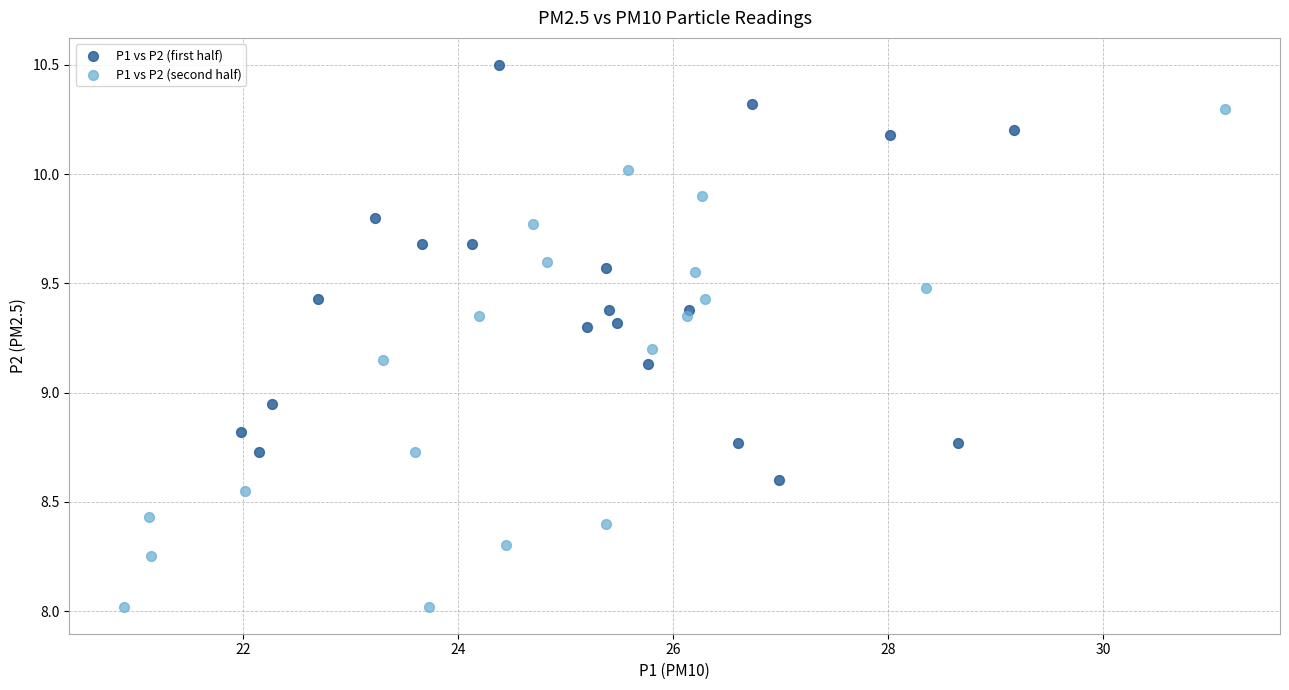

Which series contains the lowest Y value?

P1 vs P2 (second half)